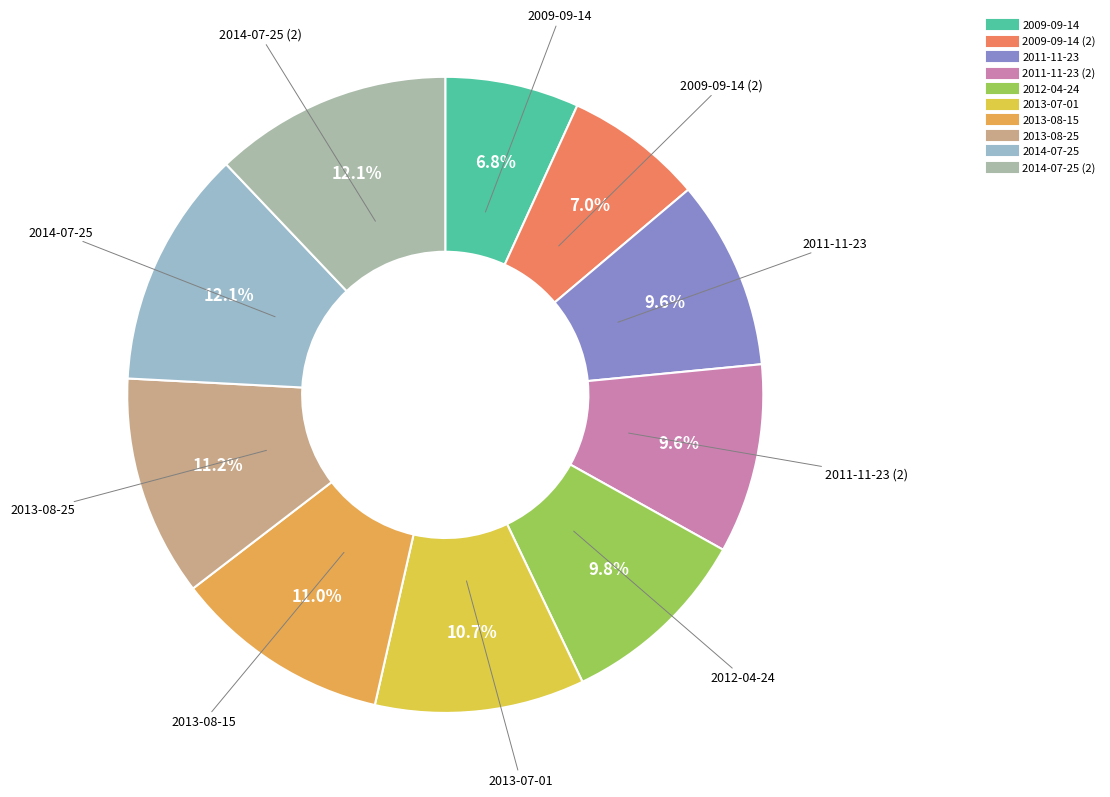

How many segments does this pie chart have?

10